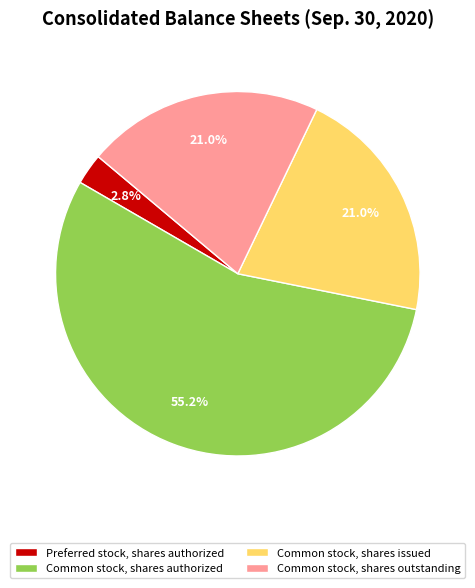

Which category has the biggest portion of the pie?

Common stock, shares authorized